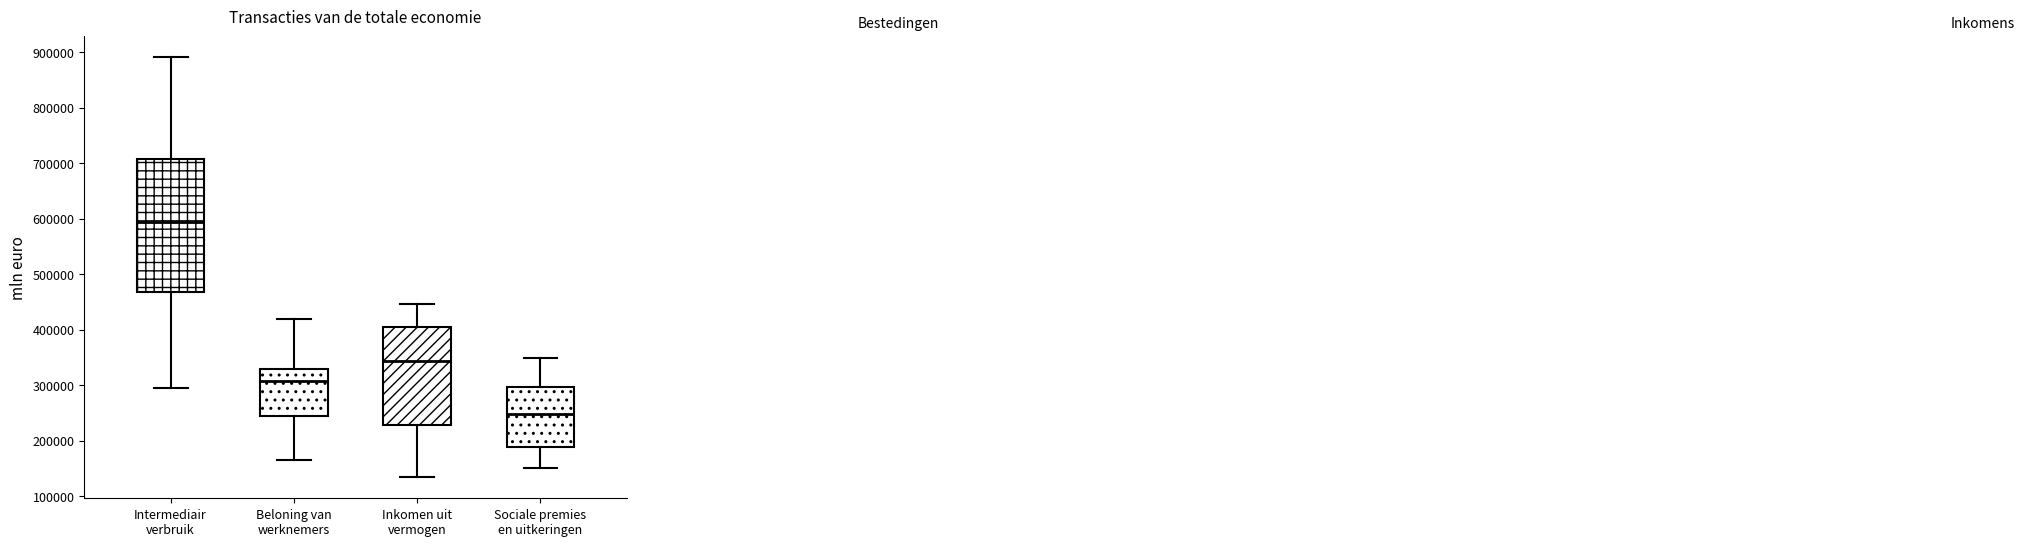

Reading left to right, transcribe this box plot: for each box, give where its median line is, the range the box spans, and where its two whiskers end, as read against the y-axis. The values are not printed on the chart, so give them approximately, as read against the axis.

Intermediair verbruik: median 600000, box 470000 to 710000, whiskers 290000 to 890000
Beloning van werknemers: median 310000, box 250000 to 330000, whiskers 170000 to 420000
Inkomen uit vermogen: median 340000, box 230000 to 410000, whiskers 130000 to 450000
Sociale premies en uitkeringen: median 250000, box 190000 to 300000, whiskers 150000 to 350000